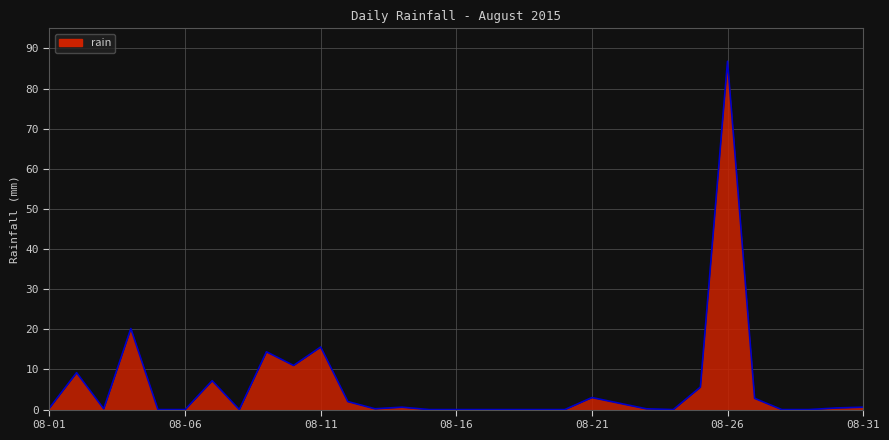

What is the difference between the maximum and minimum values?

86.8